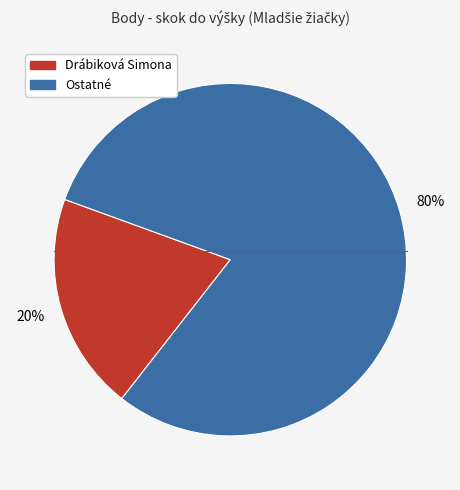

To the nearest percent, what is the difference between the largest and smallest slice percentages?

60%